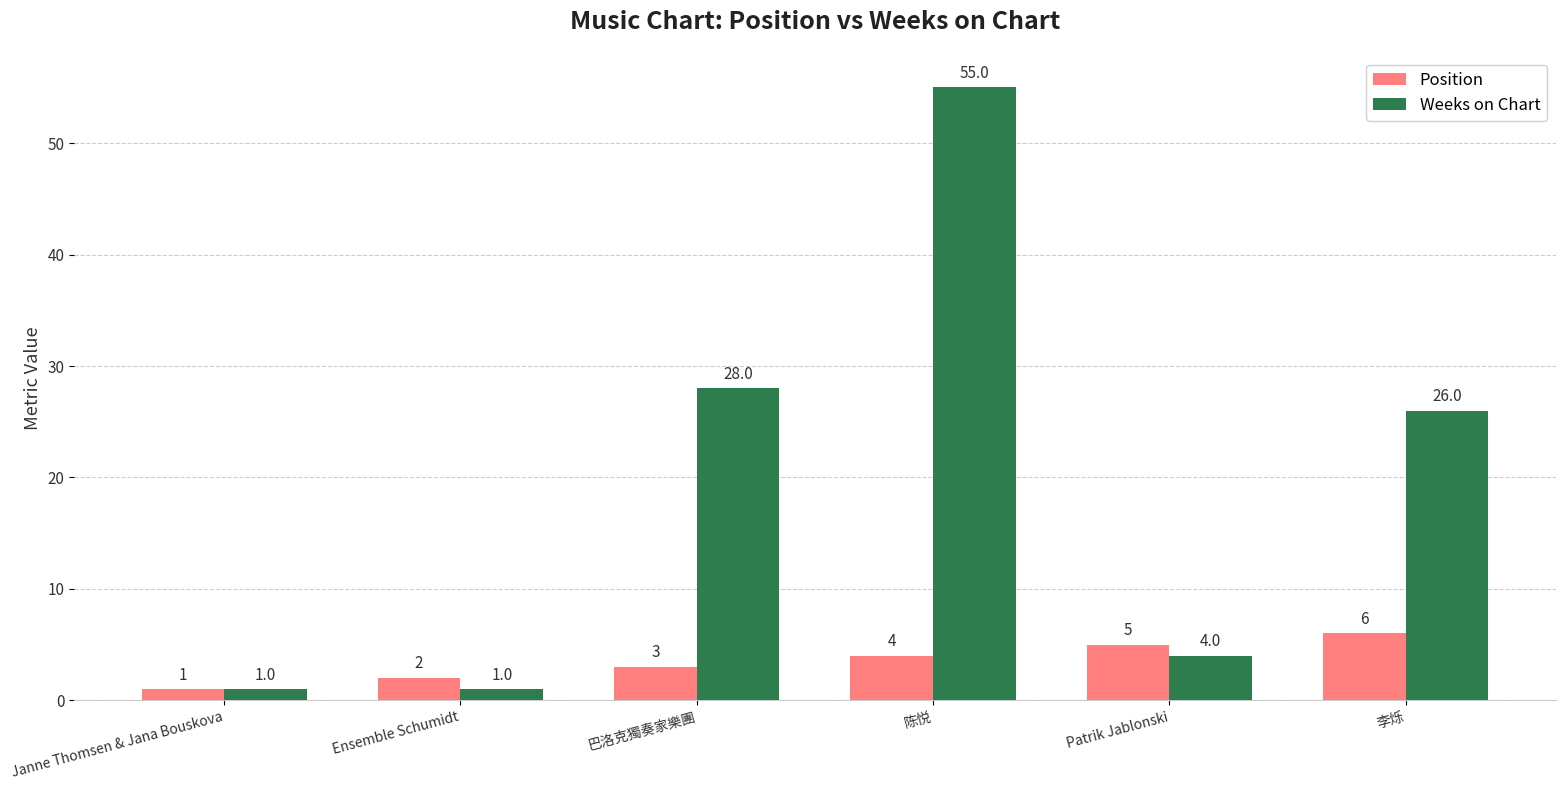

What is the value of the Position bar at the 4th from the left?

4